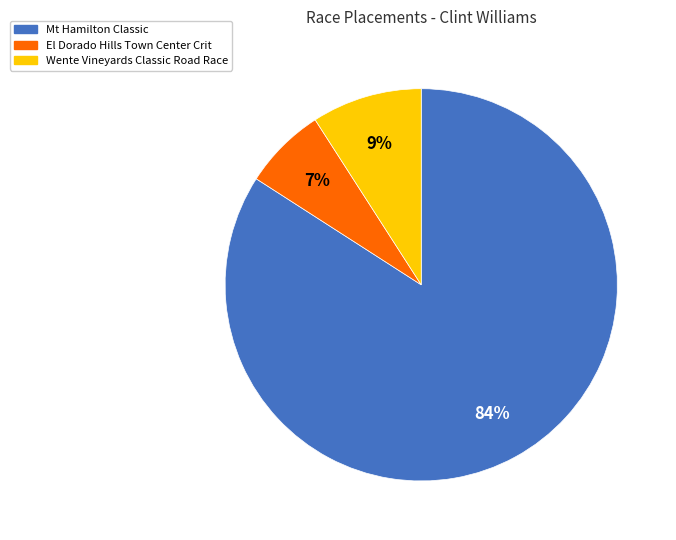

What is the smallest slice in the pie chart?

El Dorado Hills Town Center Crit